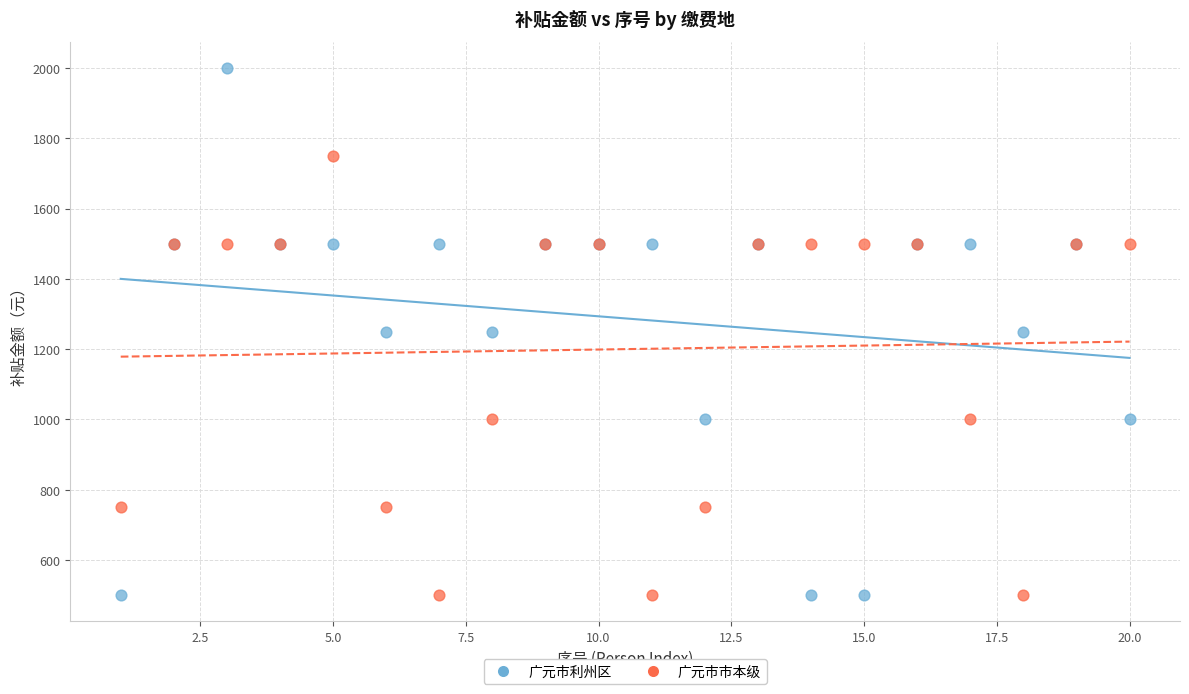

Which series has the widest spread of Y values?

广元市利州区